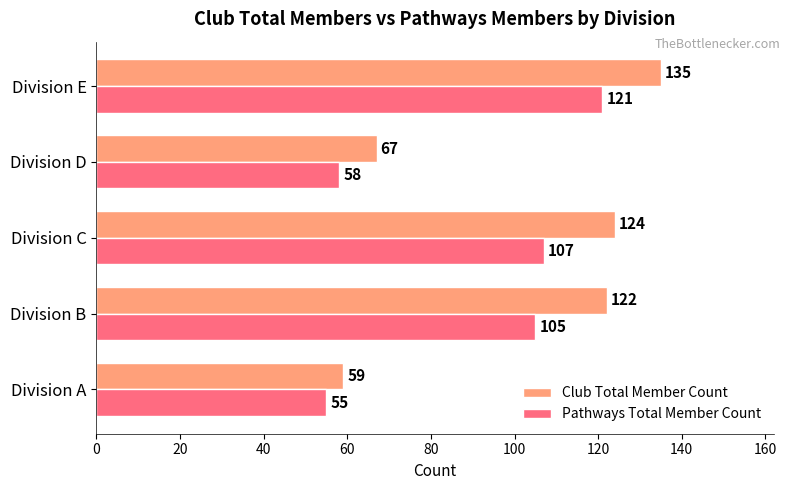

What are all the series names shown in the legend?

Club Total Member Count, Pathways Total Member Count